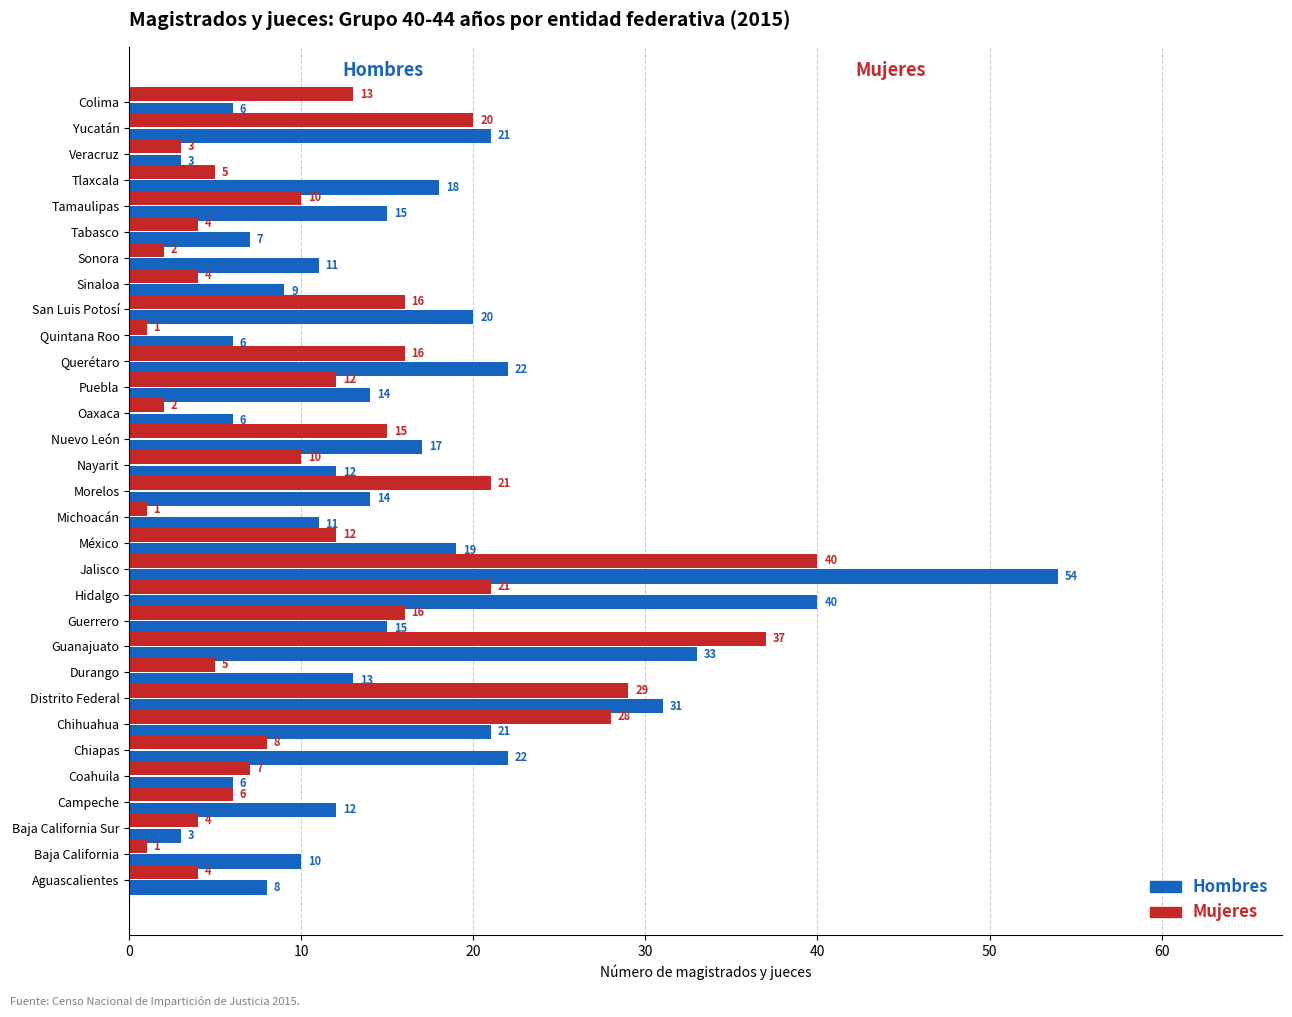

Where is Hombres nearest to the value 28?

Distrito Federal